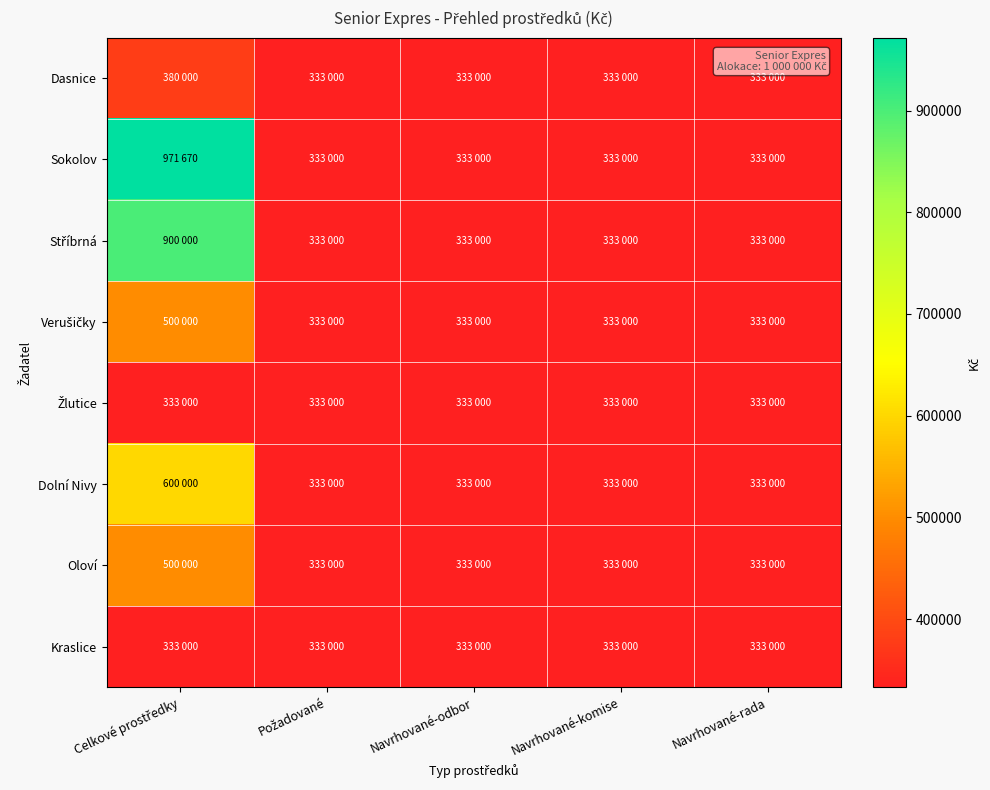

List the series in order of their peak value, lowest first.

Žlutice, Kraslice, Dasnice, Verušičky, Oloví, Dolní Nivy, Stříbrná, Sokolov